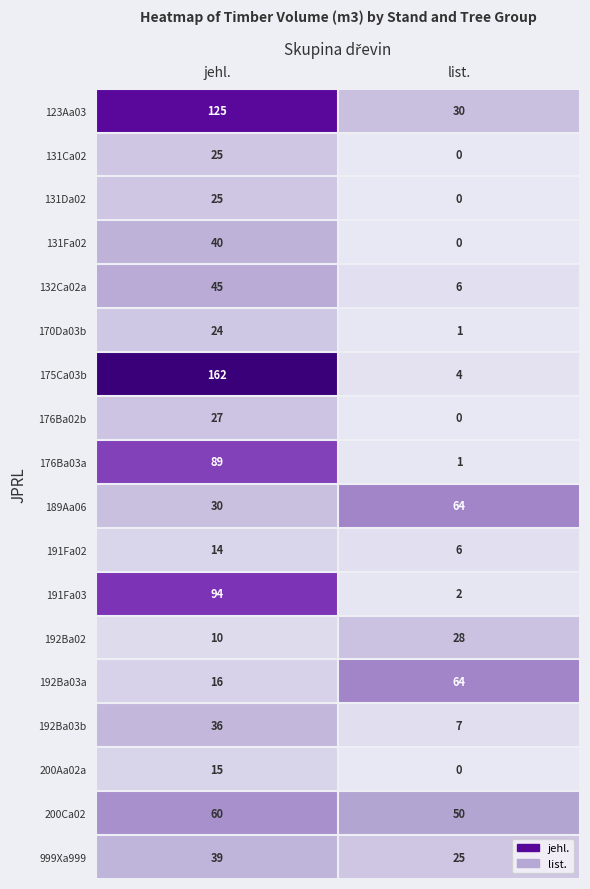

Which series has the widest spread of values?

175Ca03b